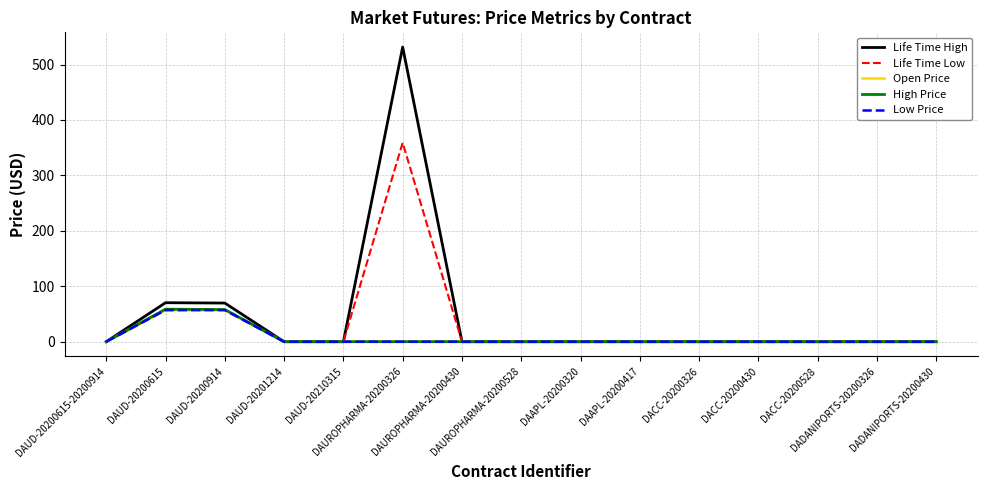

What is the maximum value shown in the chart?

531.5